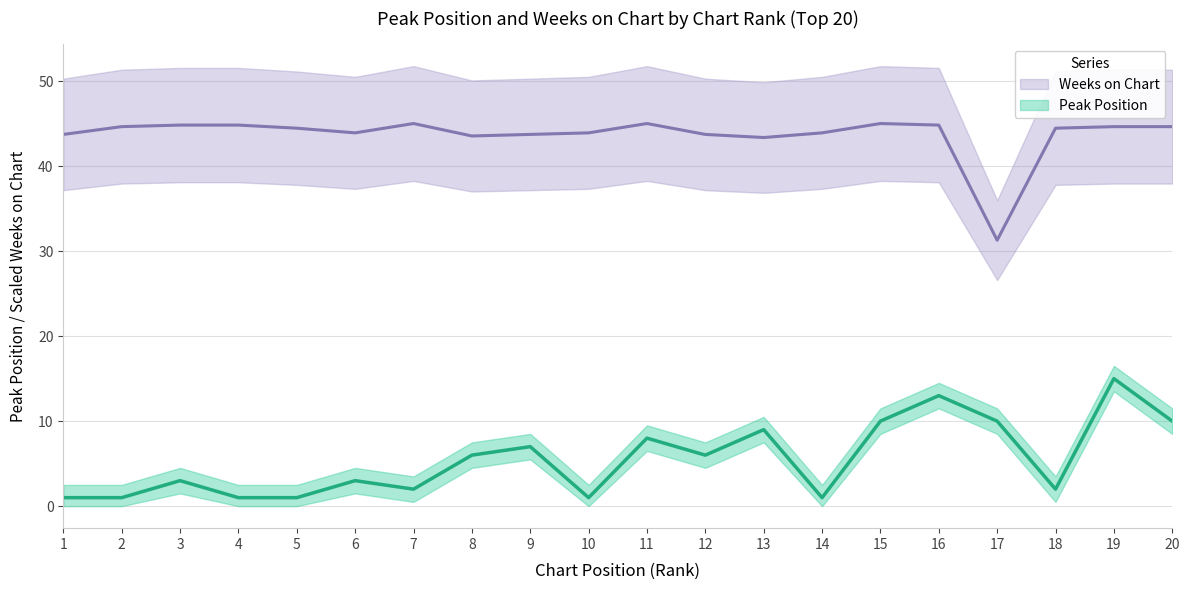

Reading left to right, what are all the values shown in this chart?

Peak Position: 1.0	1.0	3.0	1.0	1.0	3.0	2.0	6.0	7.0	1.0	8.0	6.0	9.0	1.0	10.0	13.0	10.0	2.0	15.0	10.0
Weeks on Chart: 43.7	44.6	44.8	44.8	44.5	43.9	45.0	43.5	43.7	43.9	45.0	43.7	43.4	43.9	45.0	44.8	31.3	44.5	44.6	44.6